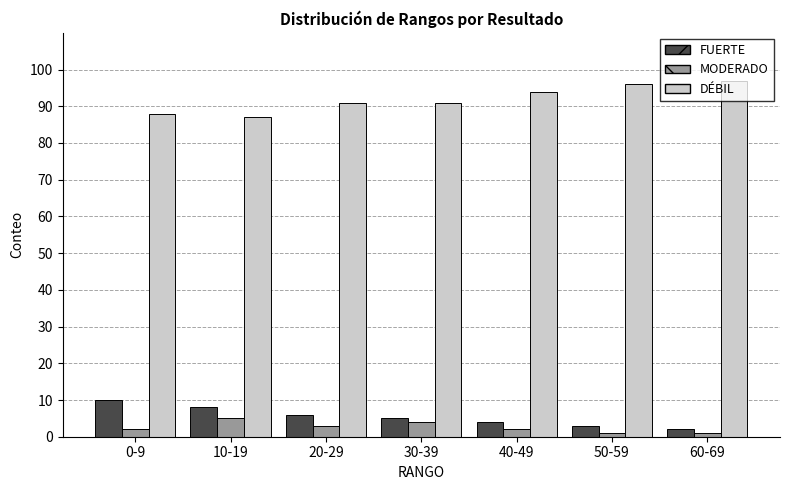

Count the DÉBIL values in the range 88 to 96.

5